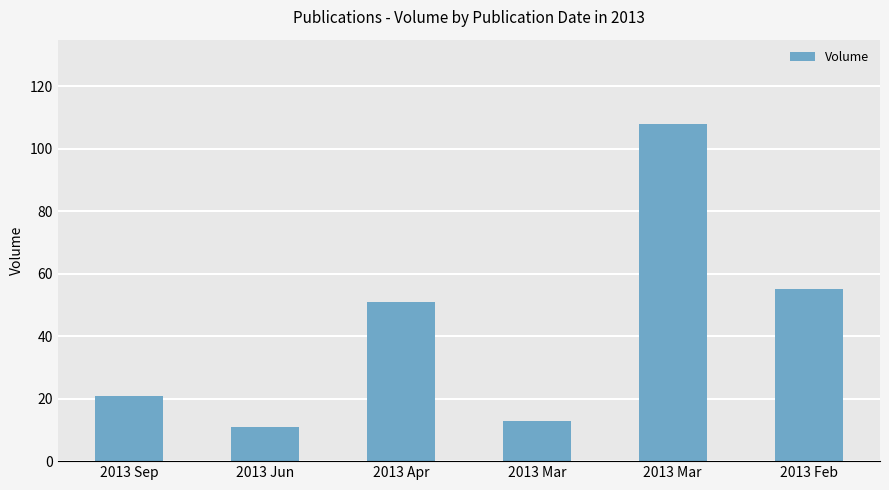

How many distinct data groups are displayed?

1